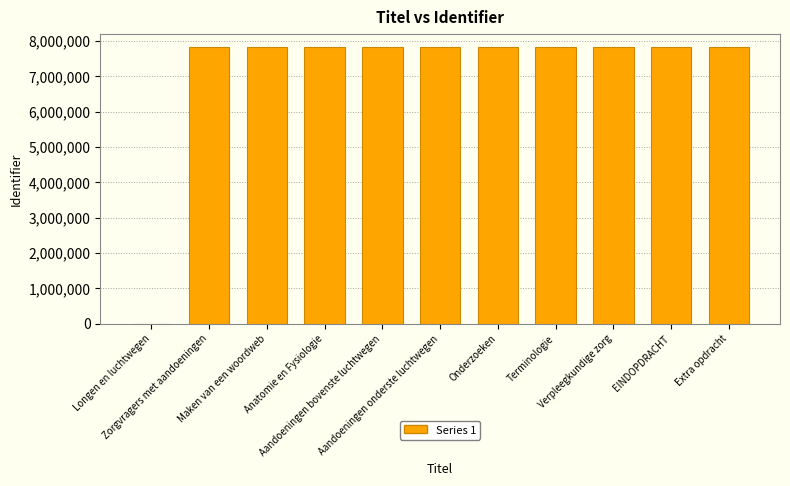

What is the change in value from Aandoeningen bovenste luchtwegen to Verpleegkundige zorg?

+27